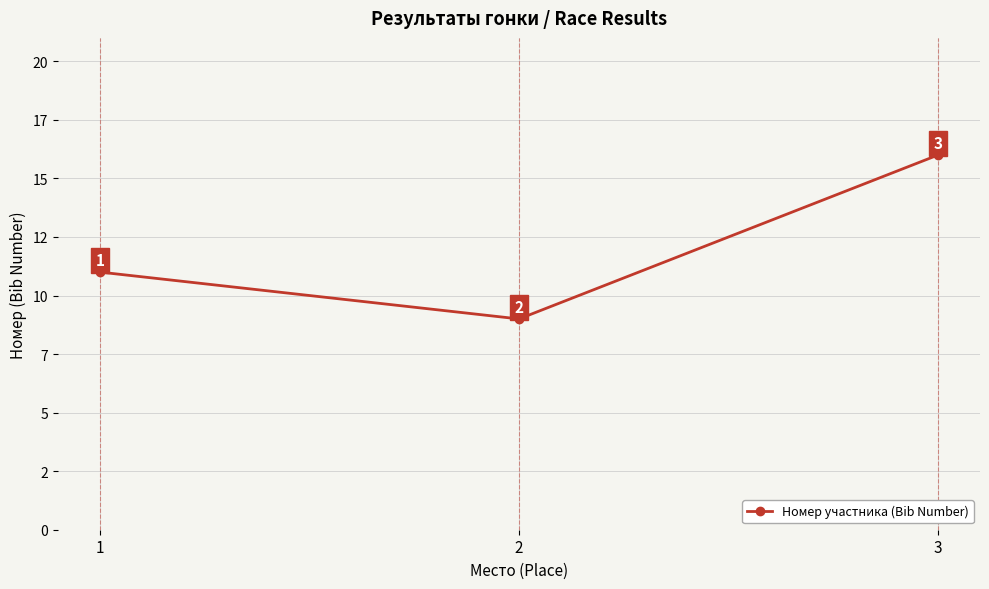

The chart shows a value of 16 at 3. True or false?

True